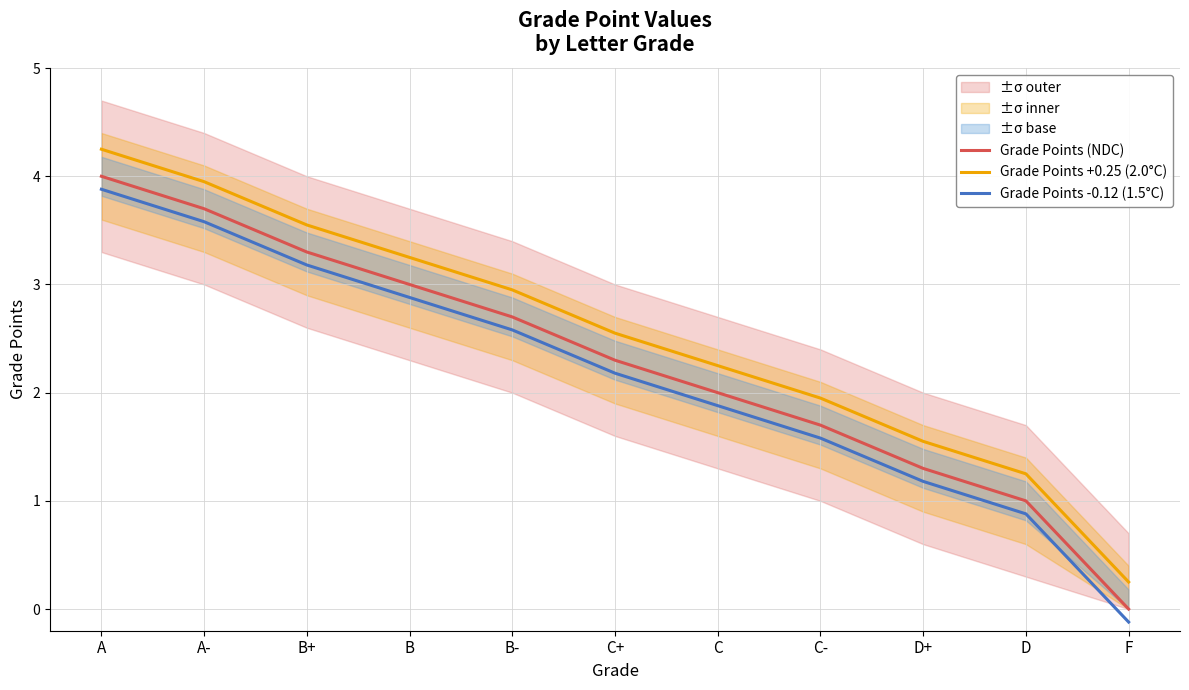

How many categories are shown in the chart?

11